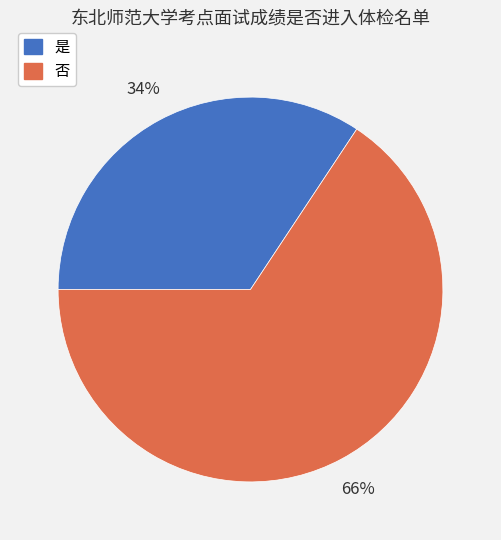

To the nearest percent, what is the average slice percentage?

50%